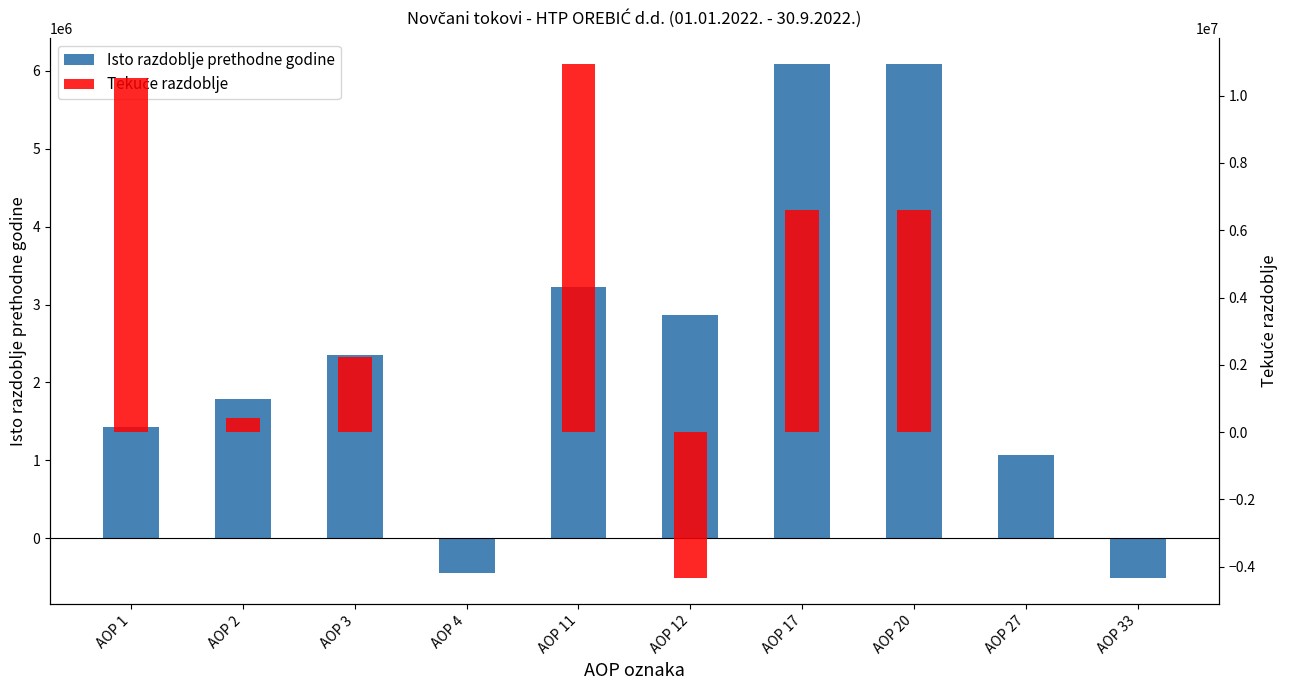

What is the difference between the maximum and minimum values in the Isto razdoblje prethodne godine series?

6607600